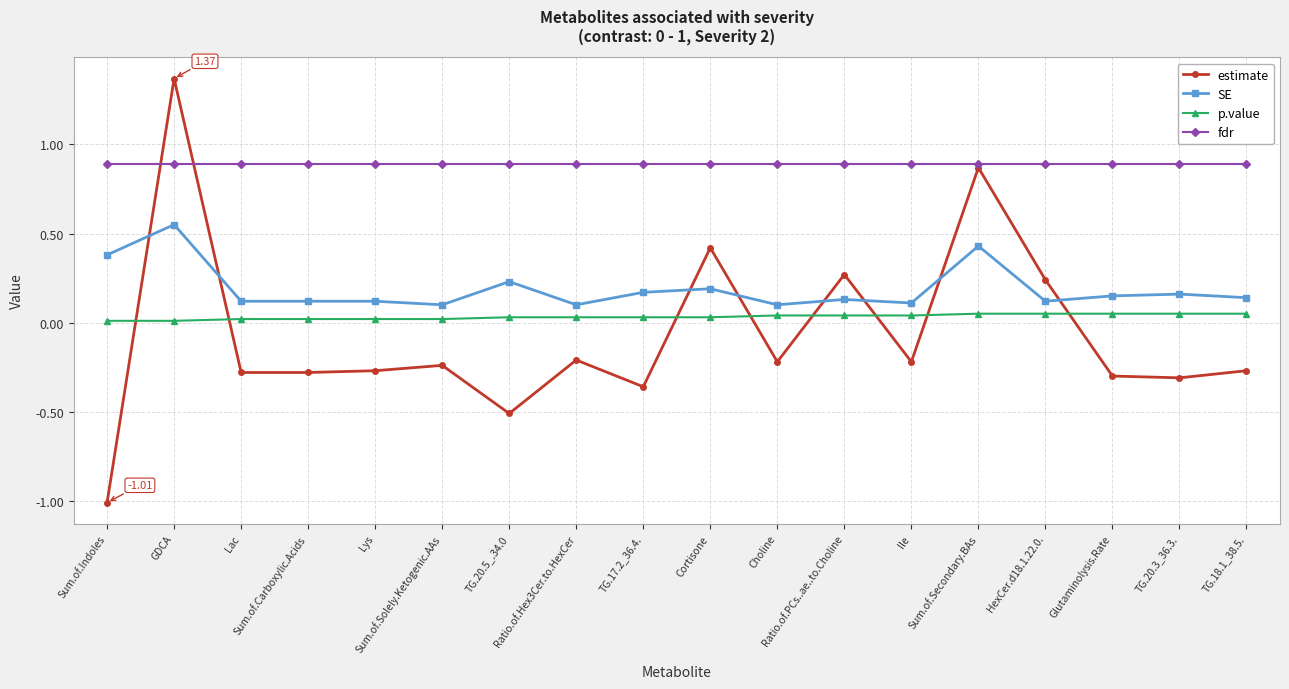

What is the spread (max minus min) of values at Sum.of.Solely.Ketogenic.AAs?

1.1